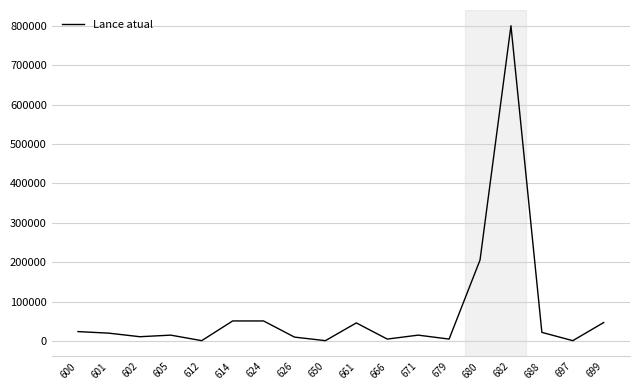

The value at 682 is 474319. True or false?

False